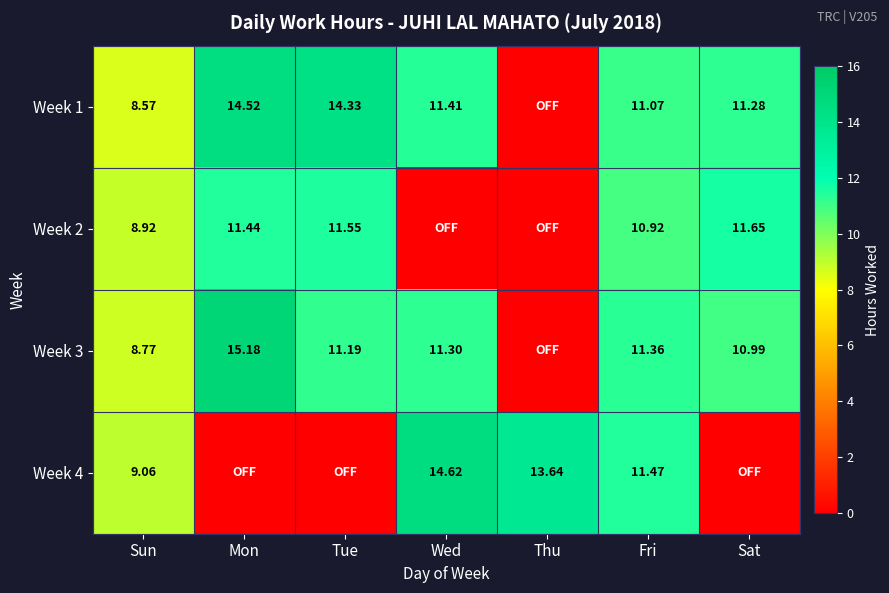

At which label does Week 3 first exceed 11?

Mon